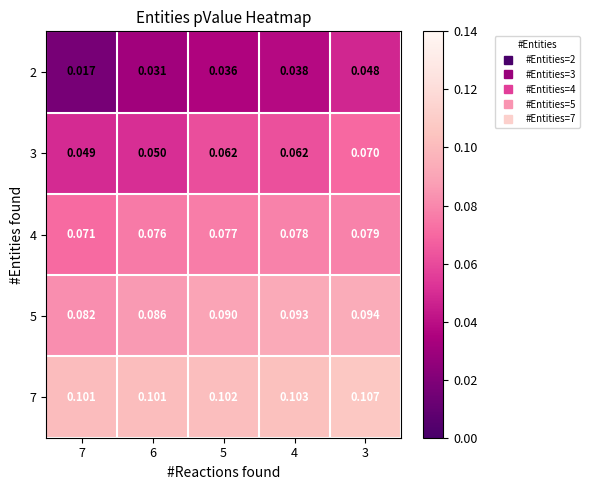

Which category has the lowest value across all series?

7